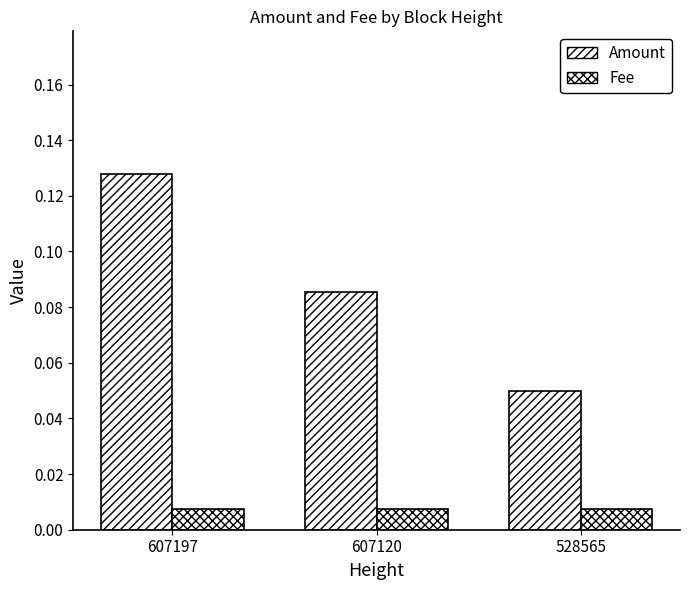

Count the number of data series in this chart.

2